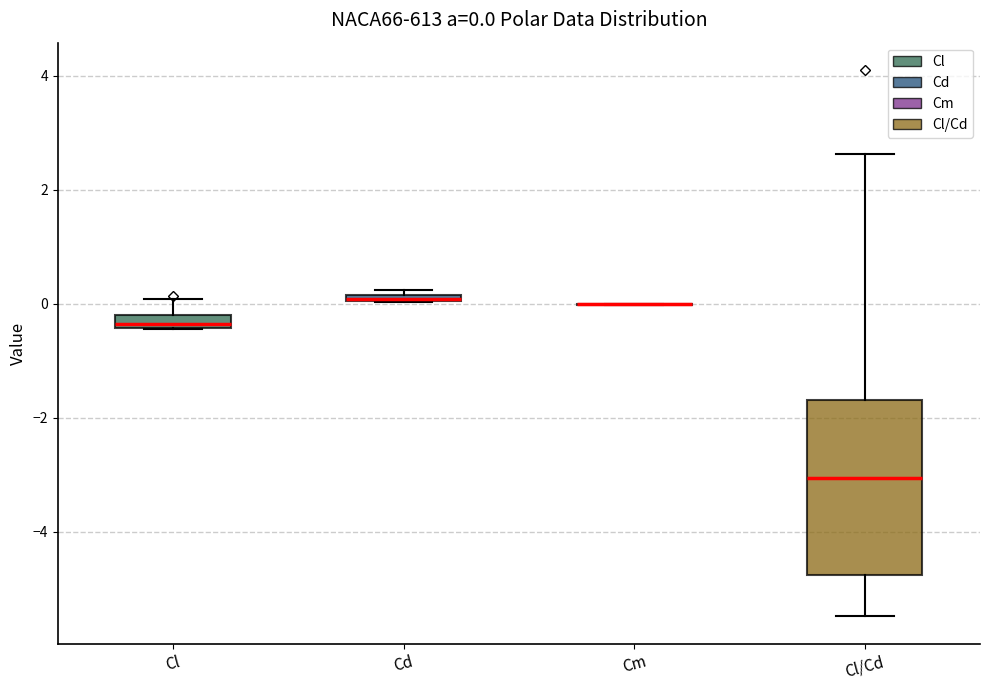

Comparing the boxes themselves (not the whiskers), which one is the tallest?

Cl/Cd